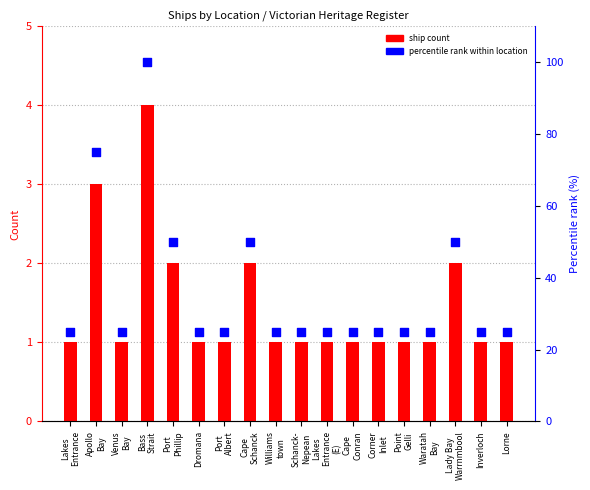

Is the value of percentile rank within location at Dromana greater than the value of ship count at Point
Gelli?

Yes